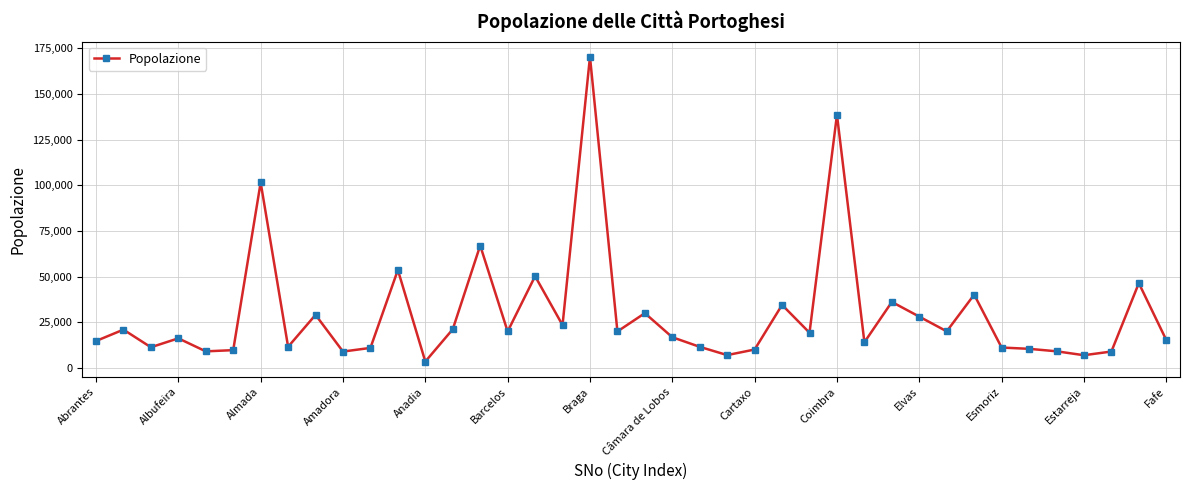

What is the smallest value displayed?

3533